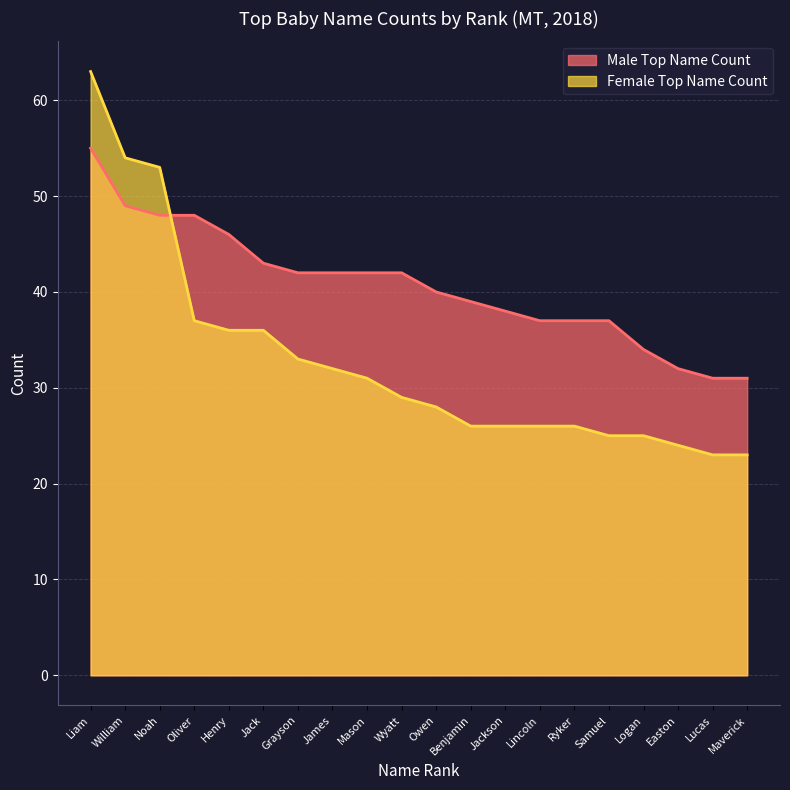

Reading left to right, list all the values displayed in this chart.

Male Top Name Count: Liam=55	William=49	Noah=48	Oliver=48	Henry=46	Jack=43	Grayson=42	James=42	Mason=42	Wyatt=42	Owen=40	Benjamin=39	Jackson=38	Lincoln=37	Ryker=37	Samuel=37	Logan=34	Easton=32	Lucas=31	Maverick=31
Female Top Name Count: Liam=63	William=54	Noah=53	Oliver=37	Henry=36	Jack=36	Grayson=33	James=32	Mason=31	Wyatt=29	Owen=28	Benjamin=26	Jackson=26	Lincoln=26	Ryker=26	Samuel=25	Logan=25	Easton=24	Lucas=23	Maverick=23